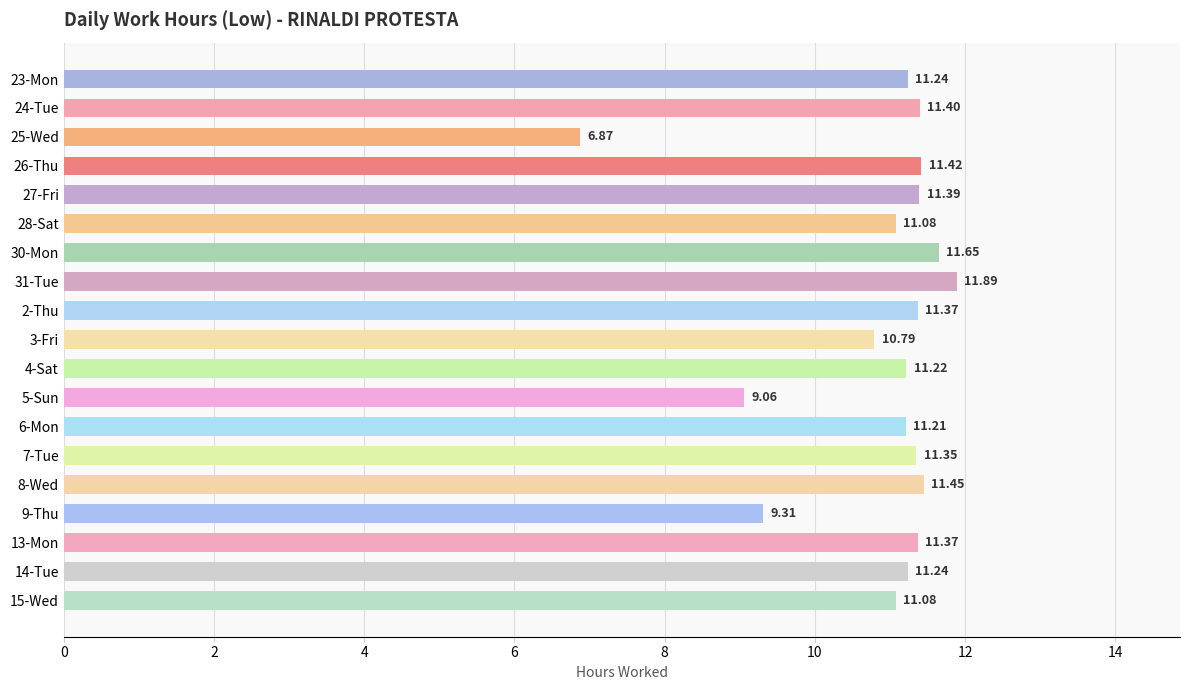

What is the ratio of the value at 23-Mon to the value at 31-Tue?

0.9